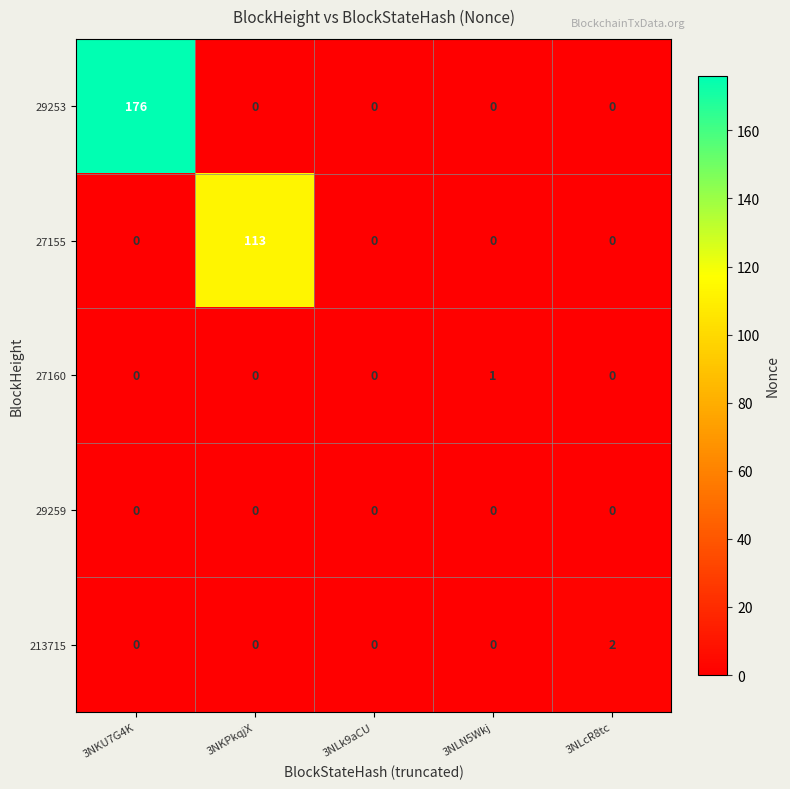

Which category has the highest value across all series?

3NKU7G4K